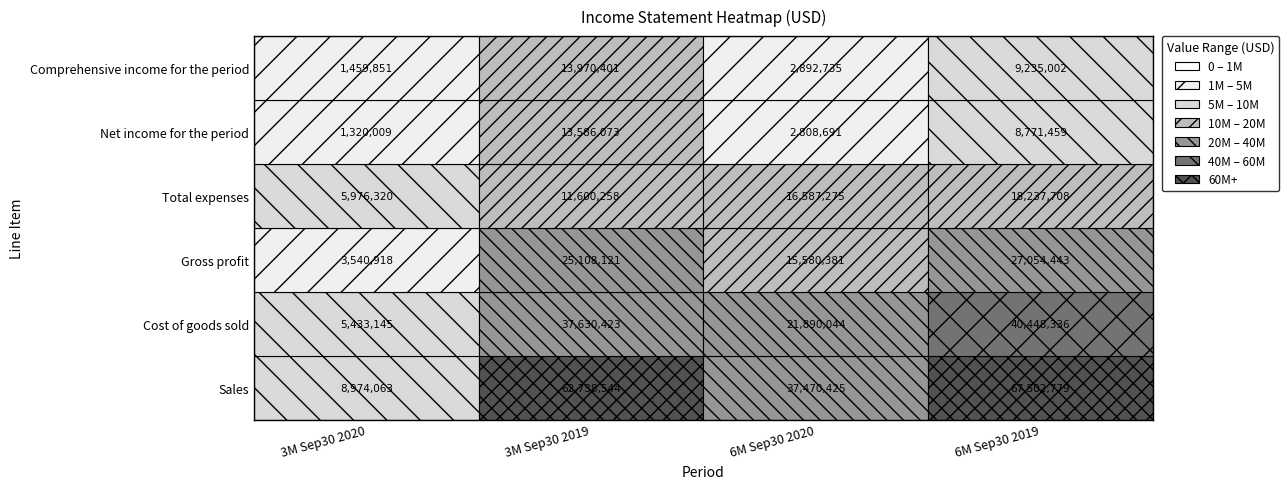

True or false: Net income for the period has a value of 2808691 at 2.

True